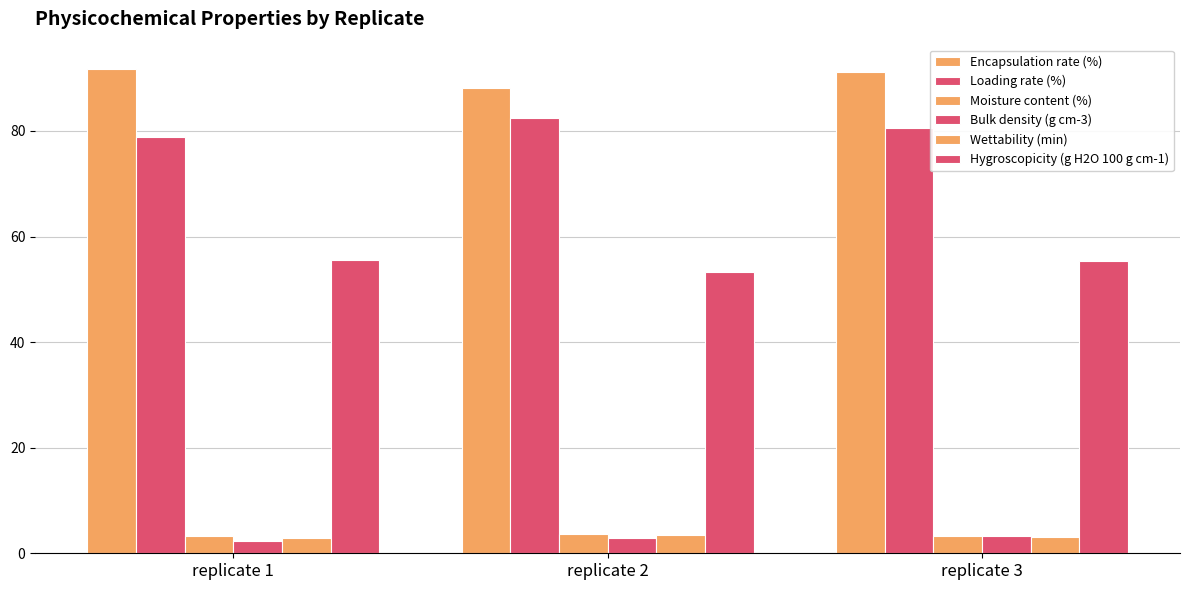

How many data points does each series have?

3